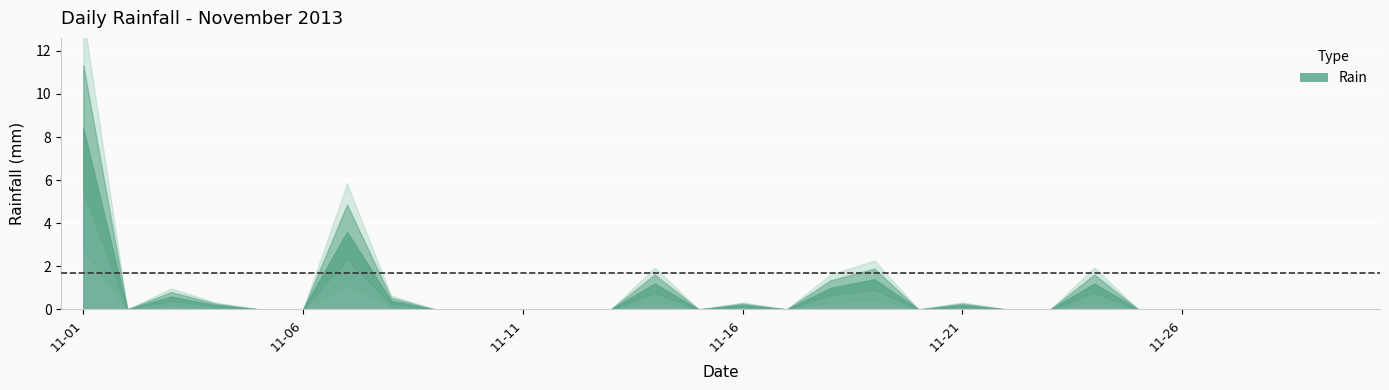

Where is the data nearest to the value 4?

2013-11-07